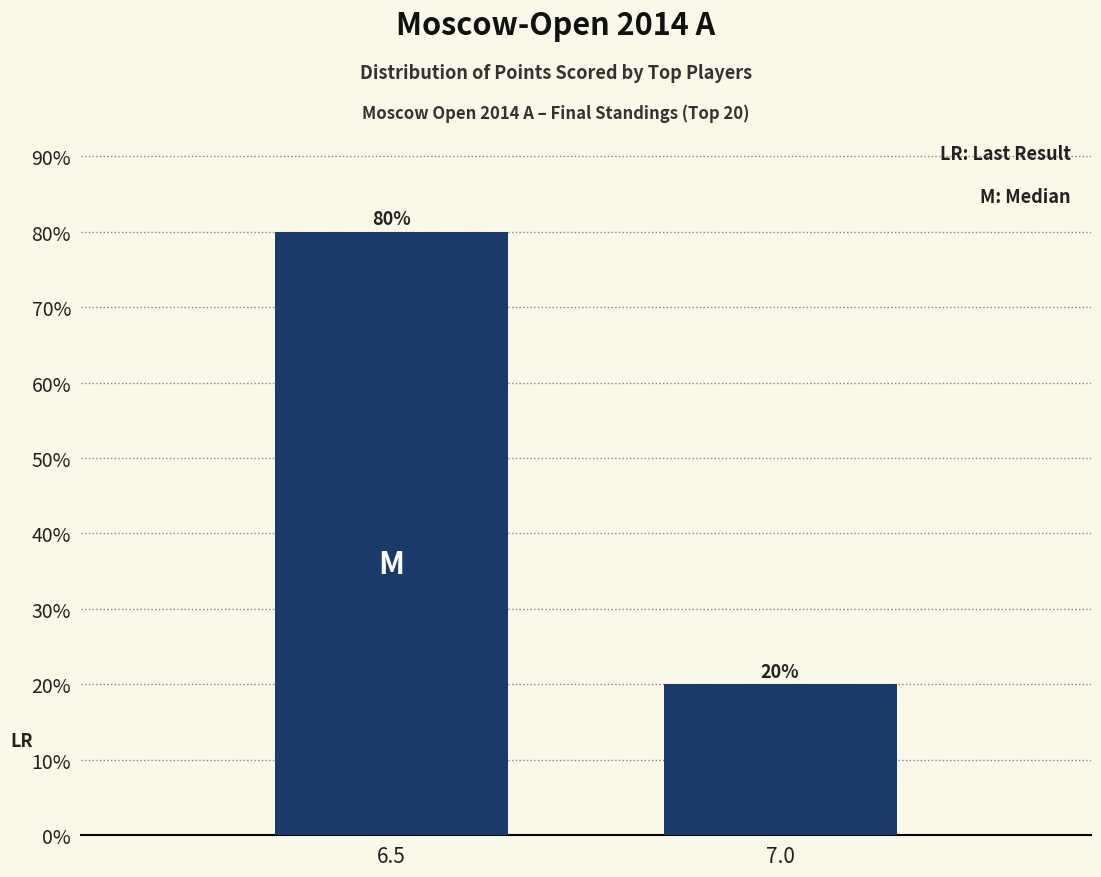

List the labels in order of value, smallest first.

7.0, 6.5